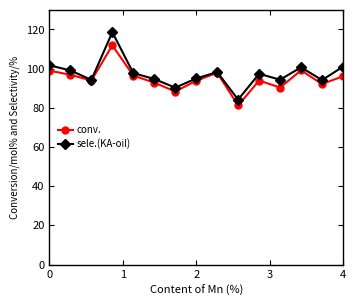

What is the value of the conv. point at the 2nd from the left?

96.9